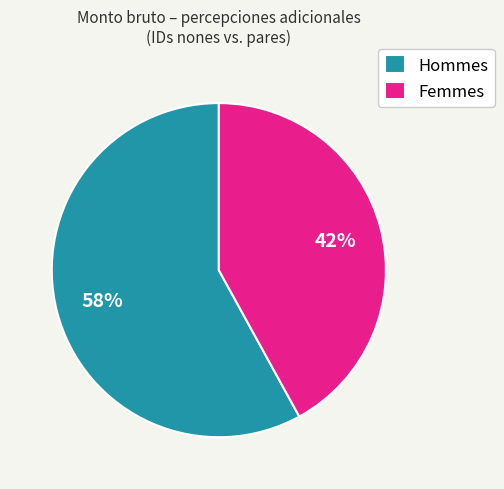

What percentage is the Hommes slice, to the nearest percent?

58%